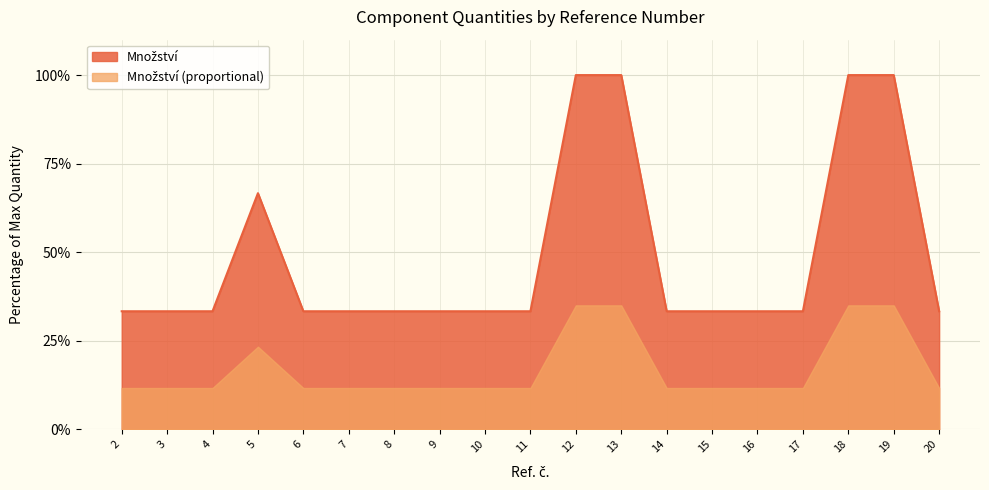

Rank the categories by value from lowest to highest.

2, 3, 4, 6, 7, 8, 9, 10, 11, 14, 15, 16, 17, 20, 5, 12, 13, 18, 19